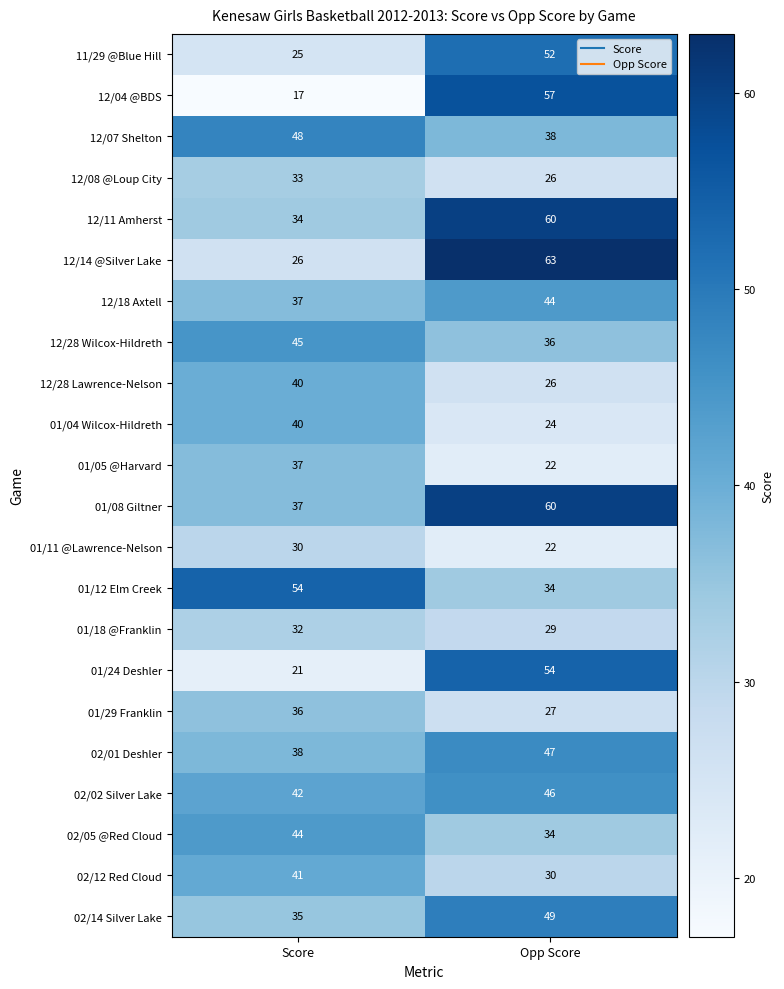

Which label corresponds to the smallest value in the chart?

Score